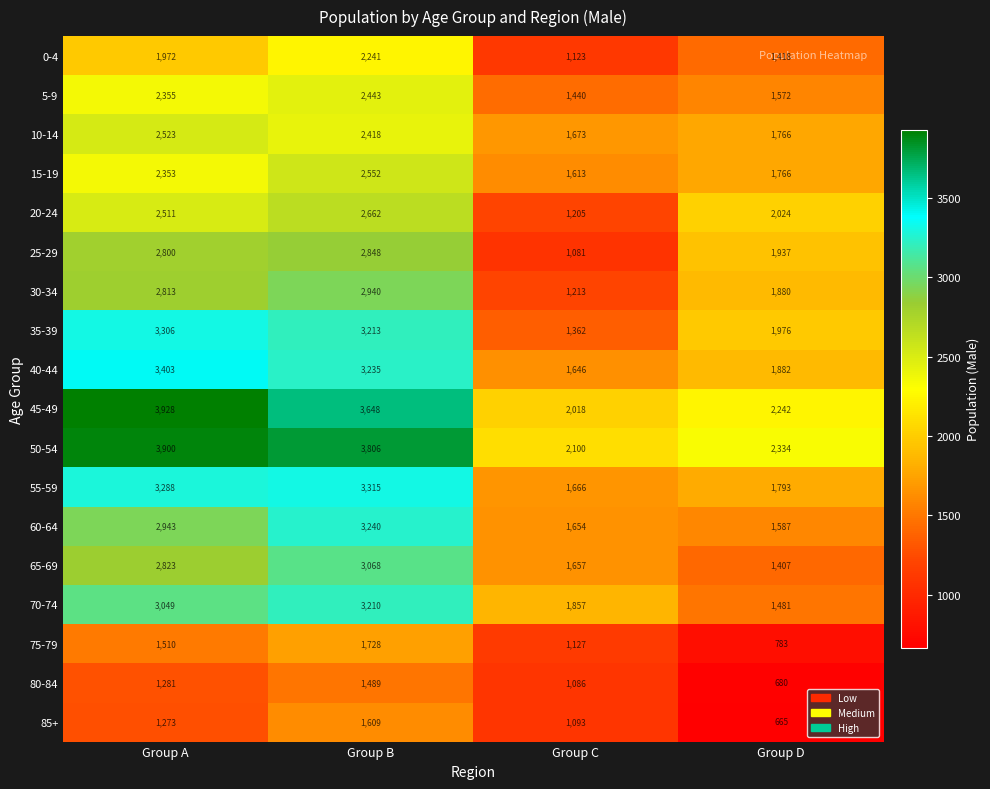

Where is 25-29 nearest to the value 1964?

Group D